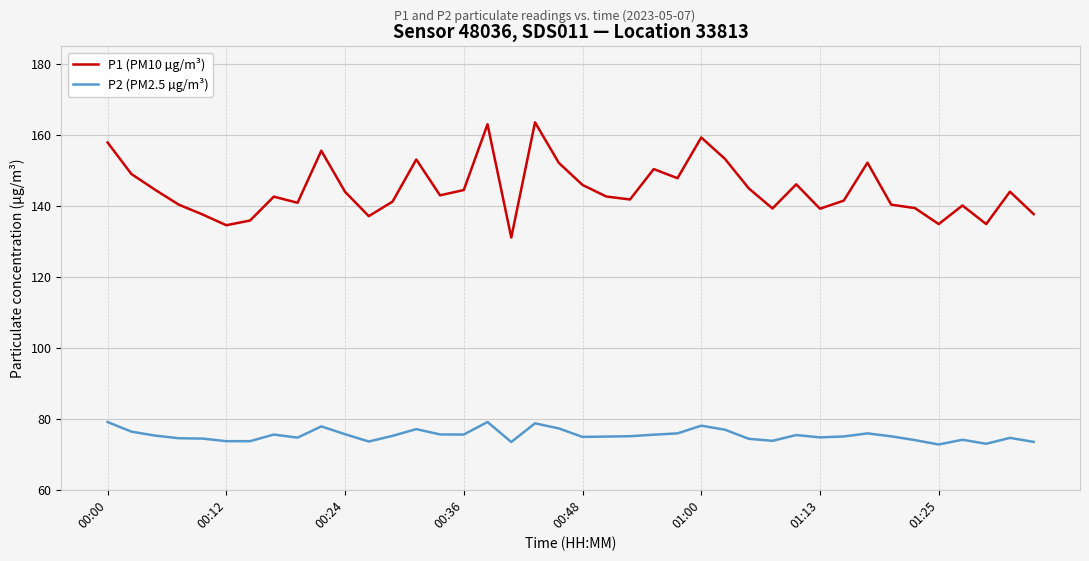

List the series in order of their peak value, highest first.

P1 (PM10 µg/m³), P2 (PM2.5 µg/m³)